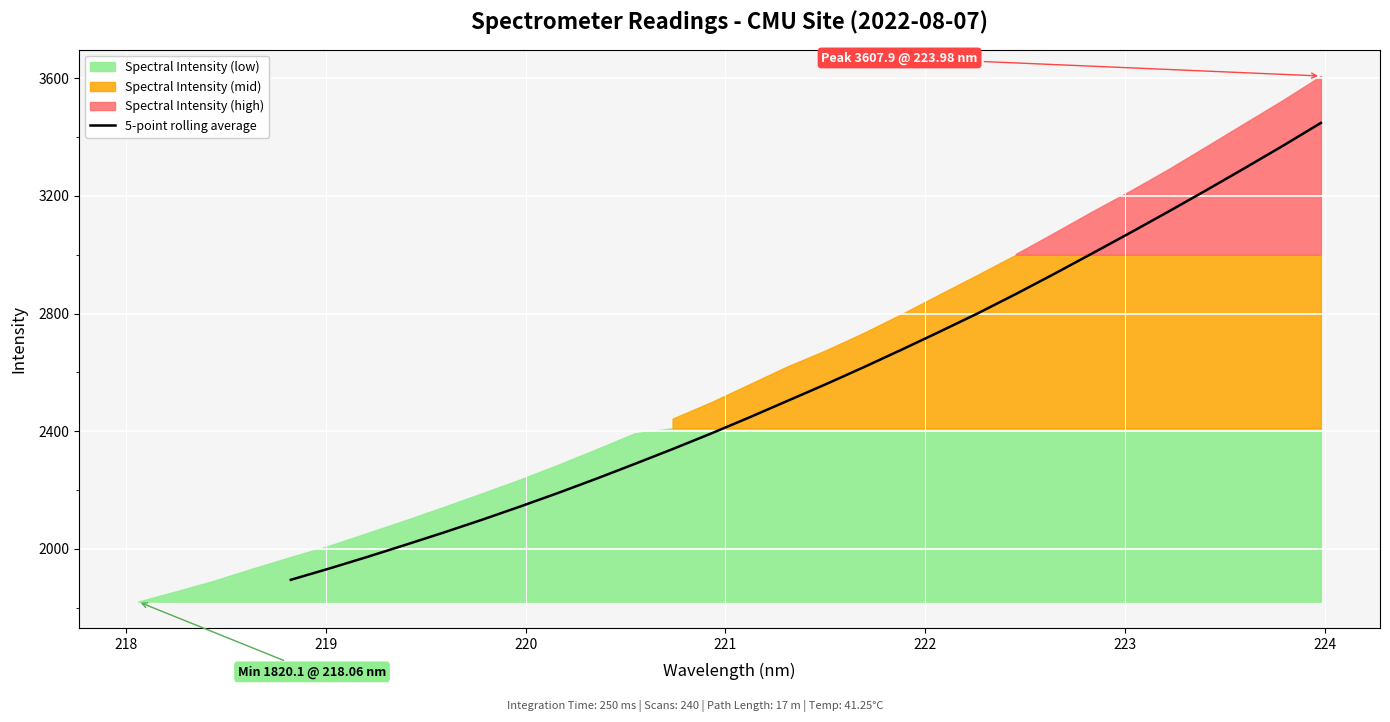

Reading left to right, transcribe all the data shown in this chart.

1894.5	1932.5	1972.2	2013.2	2055.1	2098.3	2143.4	2189.8	2238.1	2288.2	2339.0	2391.5	2446.1	2502.4	2558.7	2616.9	2676.9	2738.2	2800.7	2866.5	2934.6	3004.4	3074.9	3146.7	3219.9	3294.5	3370.2	3448.3